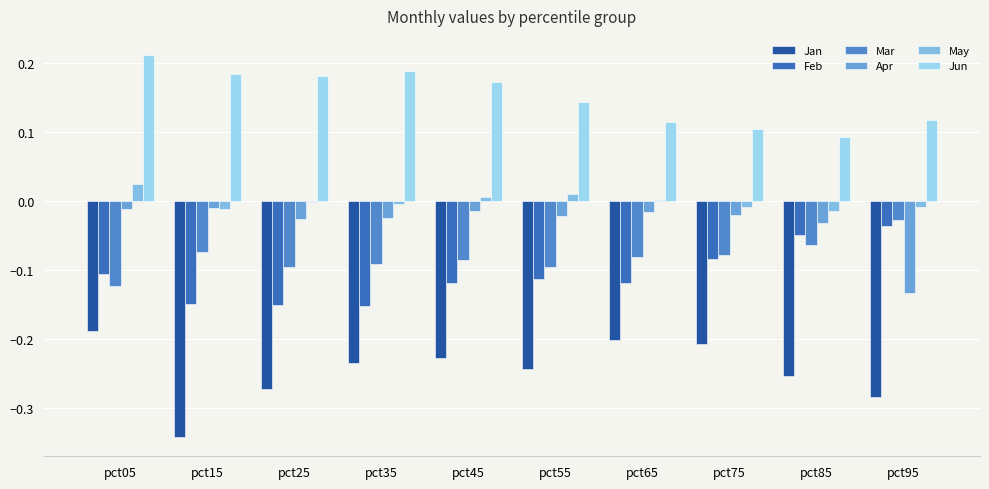

Rank the series at pct85 from highest to lowest value.

Jun, May, Apr, Feb, Mar, Jan